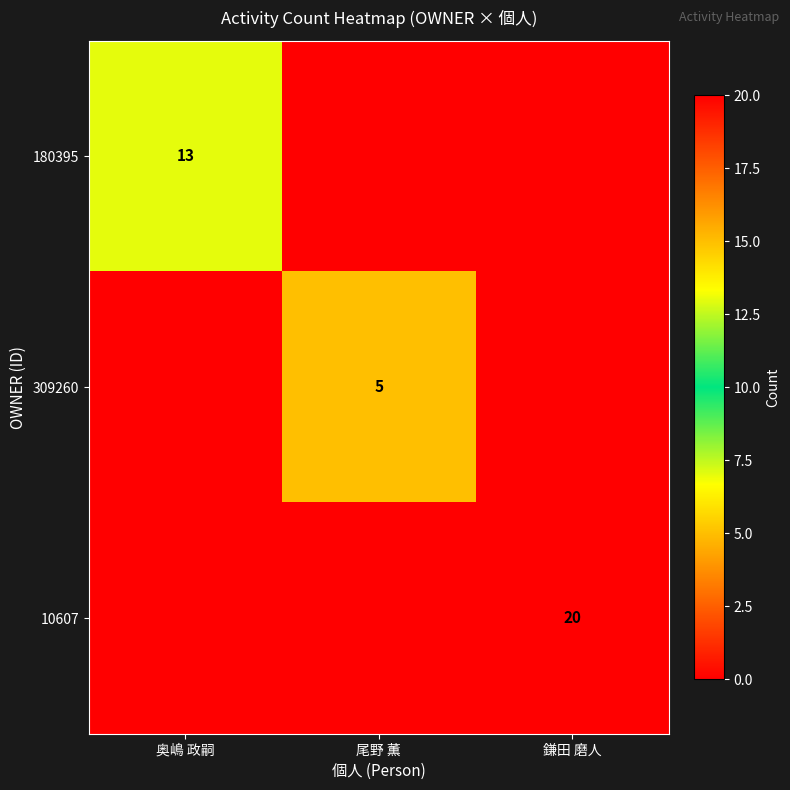

True or false: 309260 has a value of 5 at 尾野 薫.

True